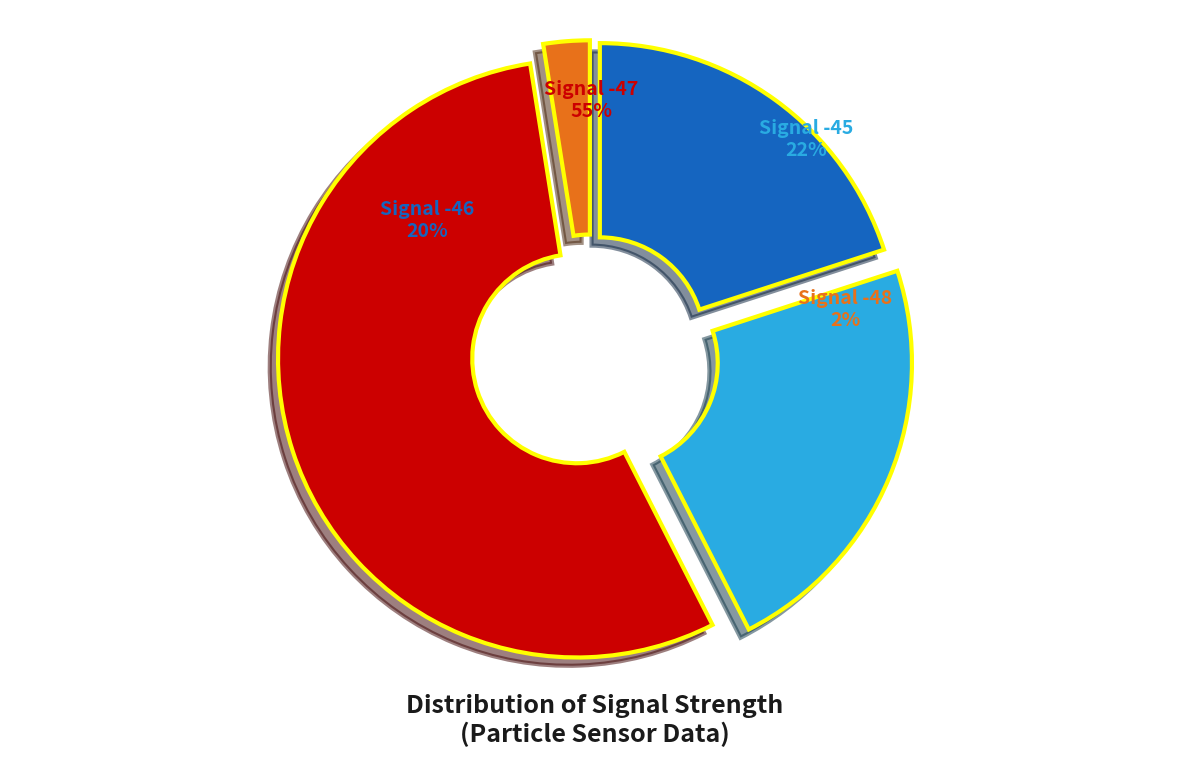

Combined, do 17 and 13 account for over 50%?

No